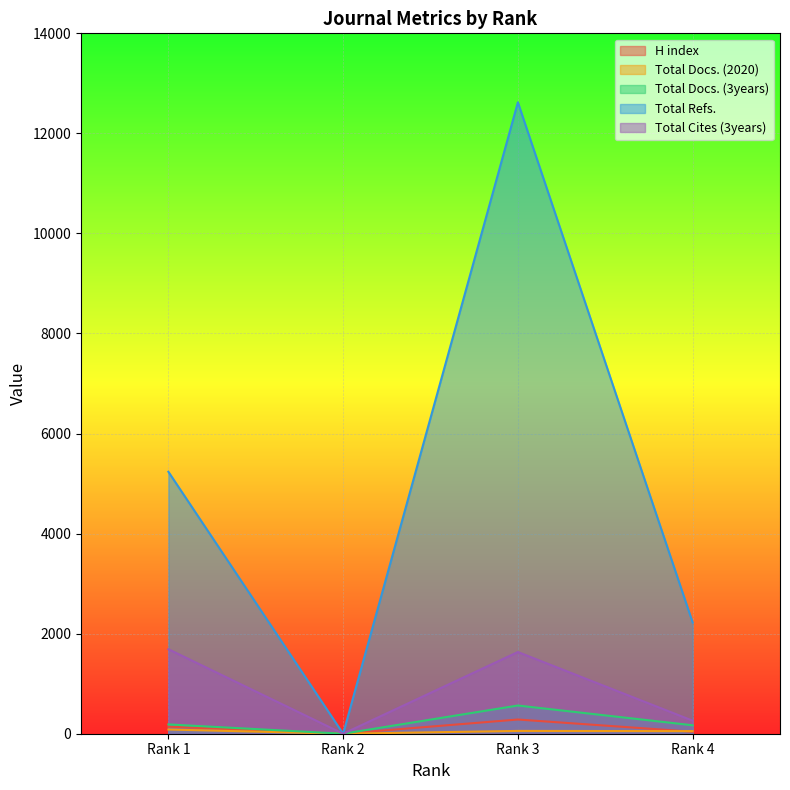

At which category does the chart reach its minimum across all series?

Rank 2